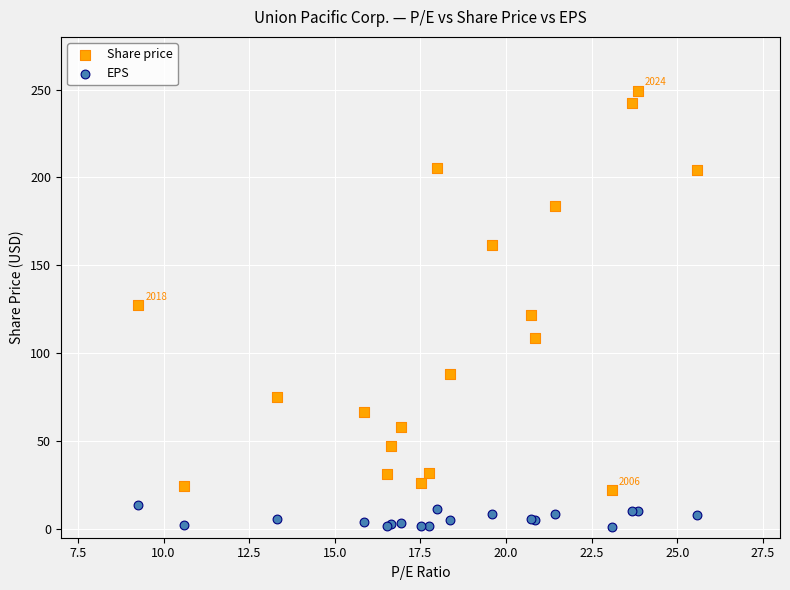

In the Share price series, what Y value is closest to 135?

127.3